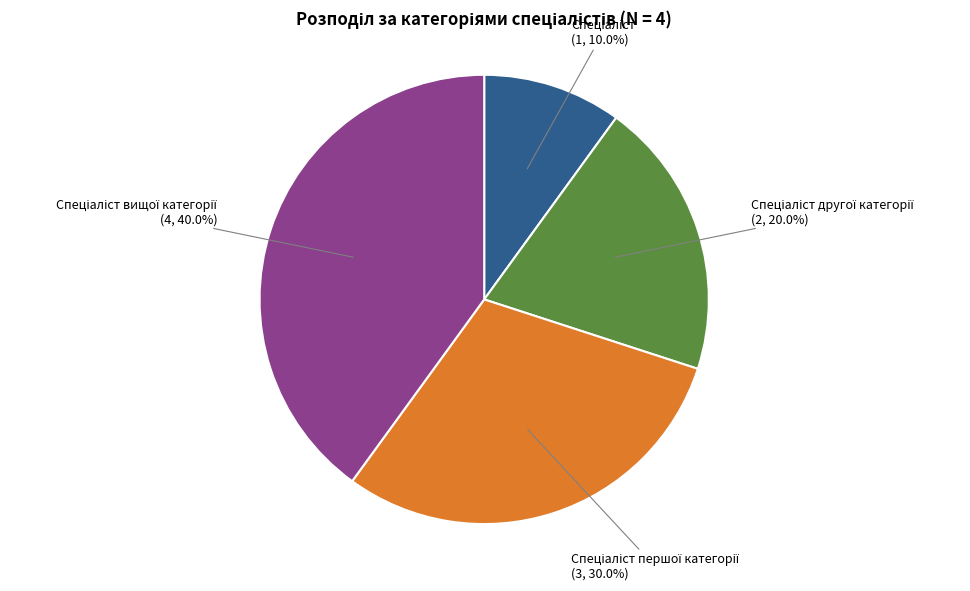

Is there a majority slice in this chart?

No